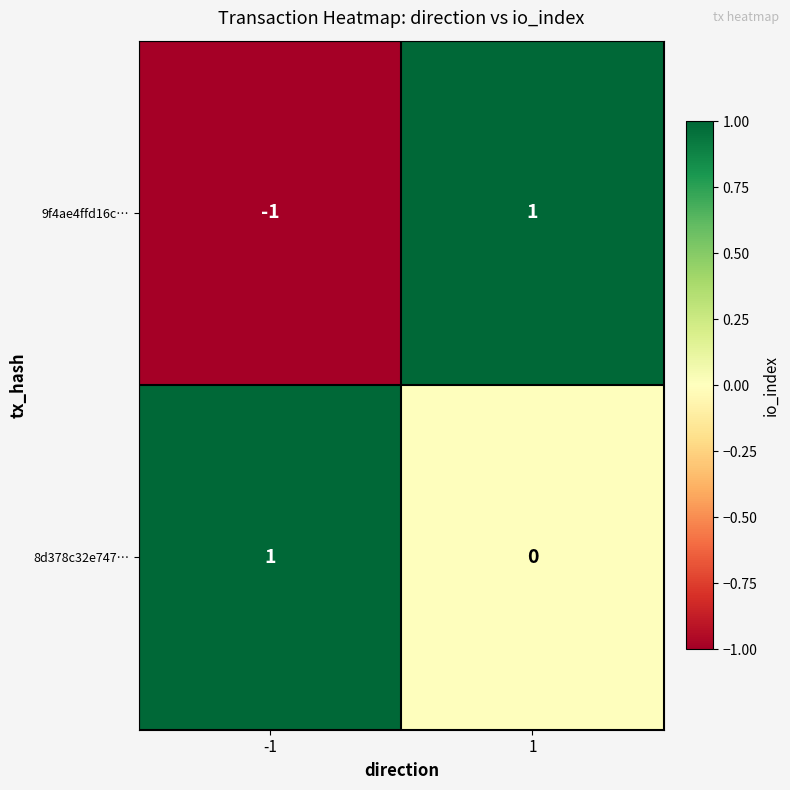

What is the total value across all series at 1?

1